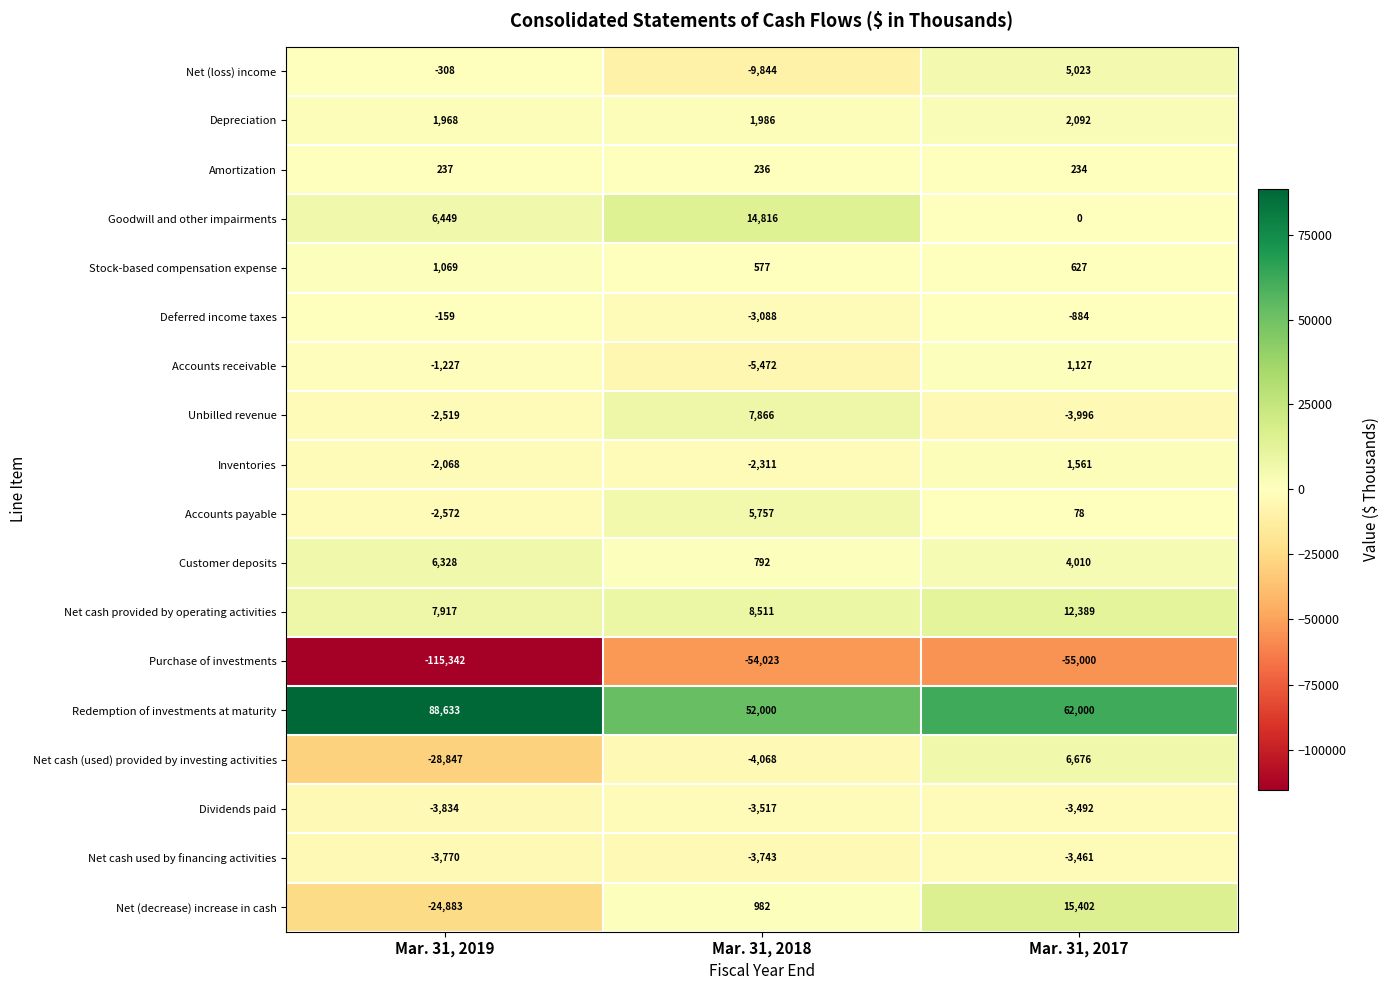

What is the spread (max minus min) of values at Mar. 31, 2017?

117000